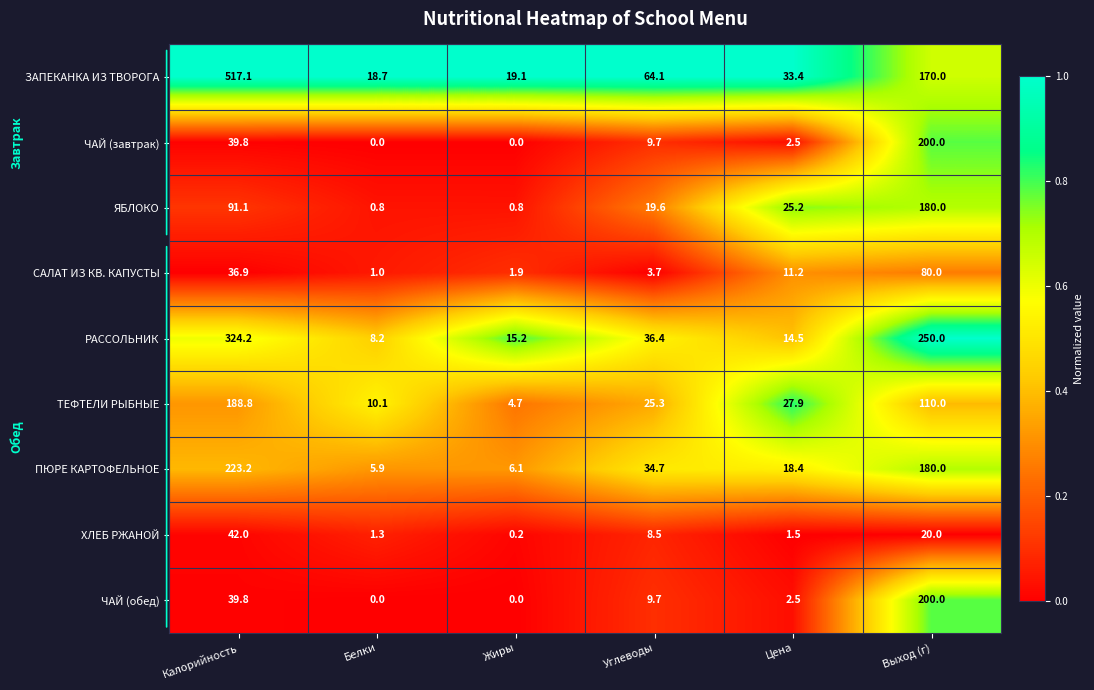

What is the difference between the ЧАЙ (завтрак) values at Белки and Калорийность?

39.8